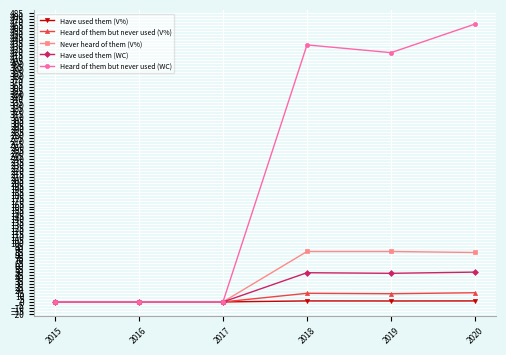

Which series has the largest range (max minus min)?

Heard of them but never used (WC)